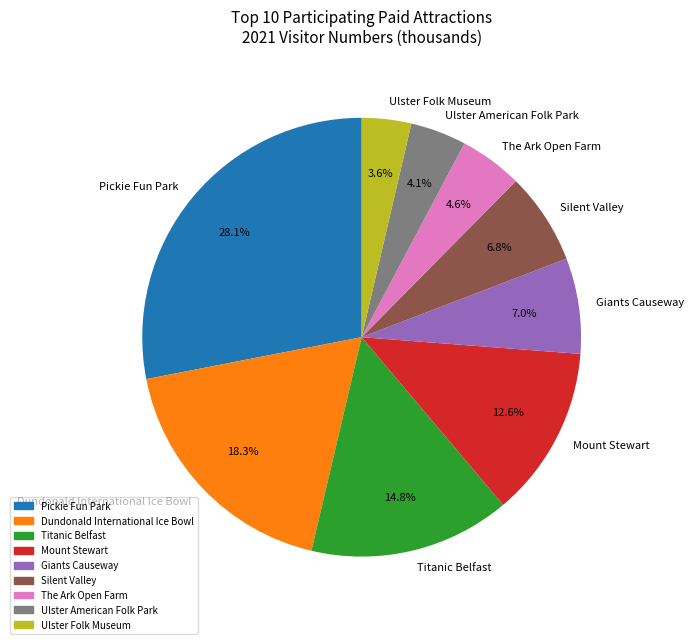

To the nearest percent, what is the combined percentage of Giants Causeway and Dundonald International Ice Bowl?

25%